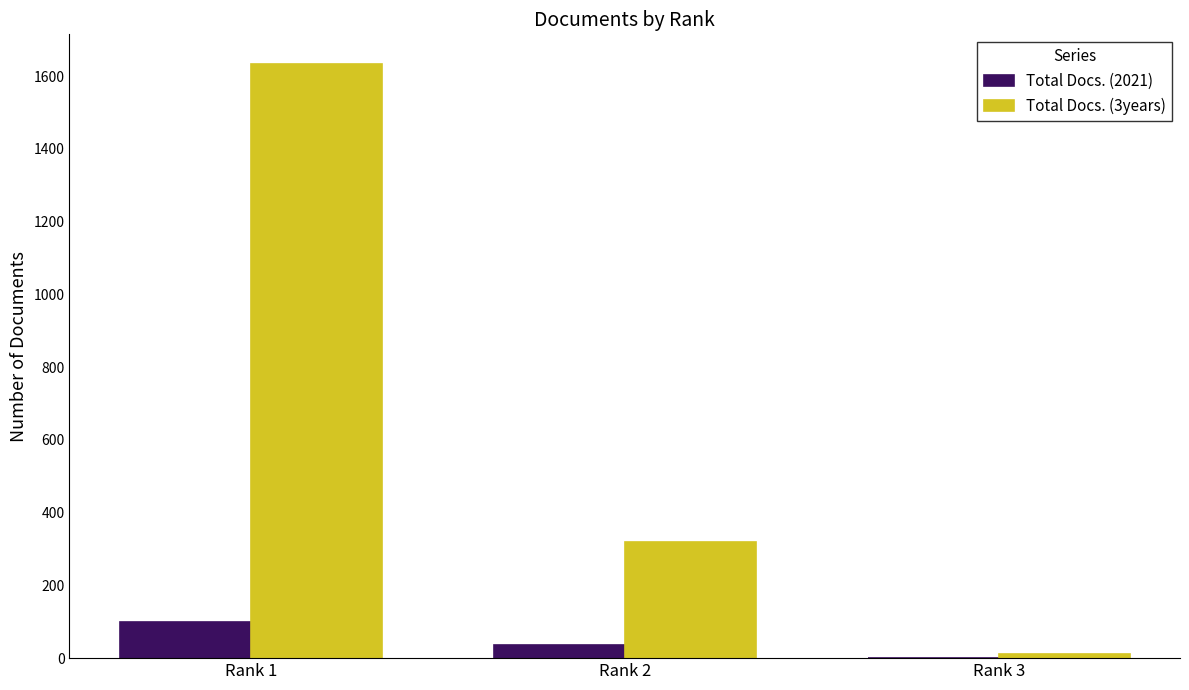

At which category is the sum across all series the highest?

Rank 1